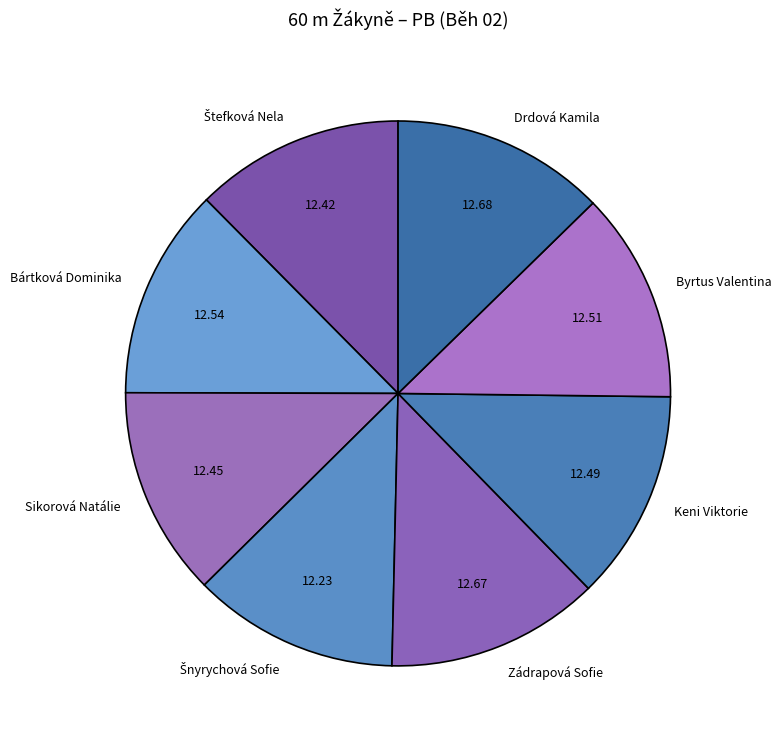

Does Byrtus Valentina represent more than half of the total?

No